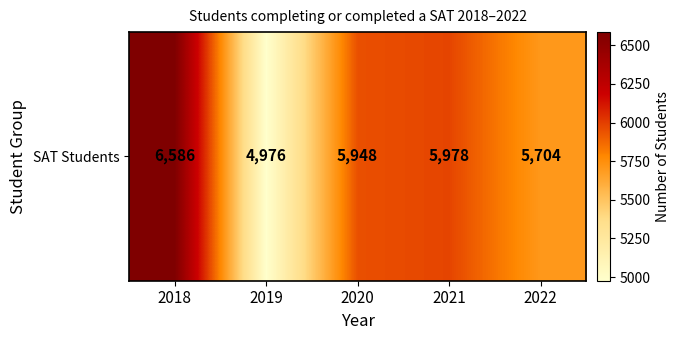

What is the minimum value shown in the chart?

4976